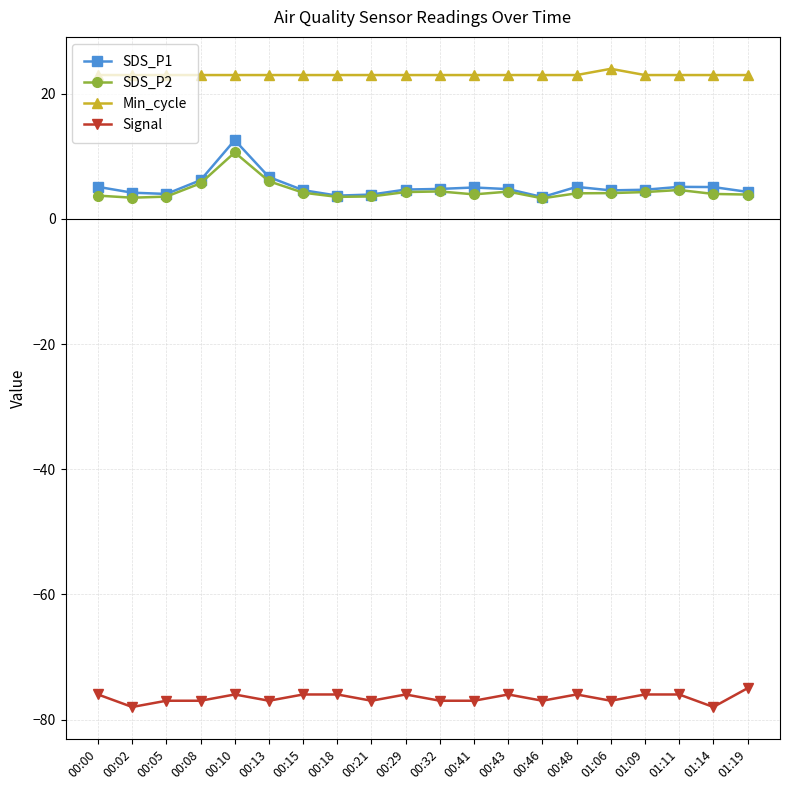

At how many categories does at least one series exceed 18?

20